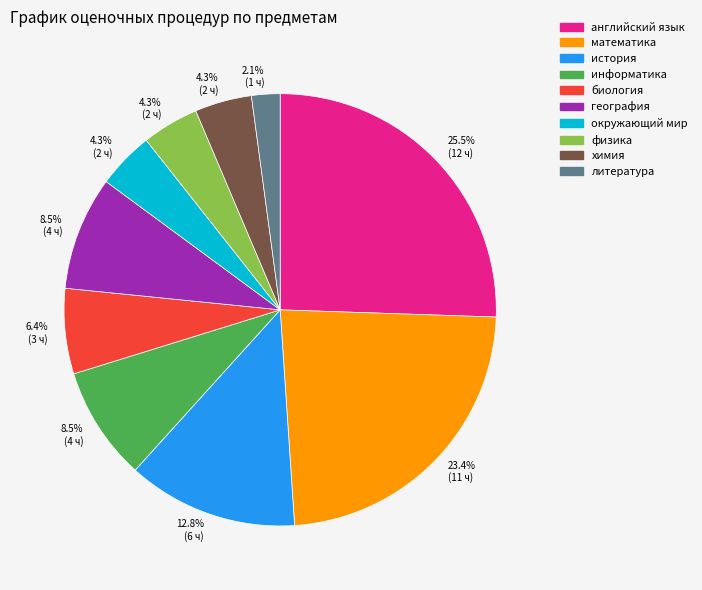

To the nearest percent, what percentage of the pie is окружающий мир?

4%